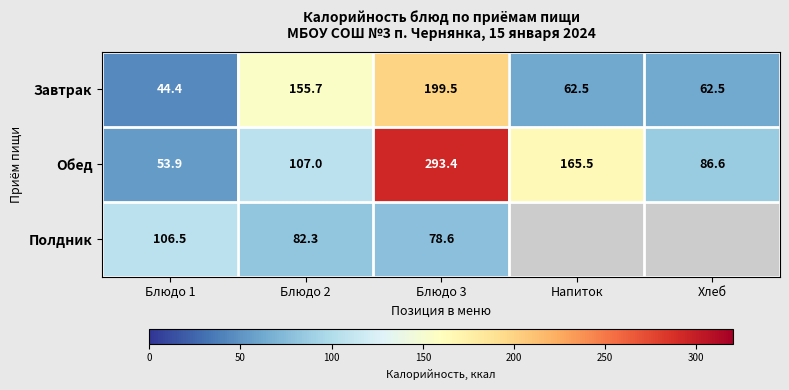

At which category is the sum across all series the highest?

Блюдо 3